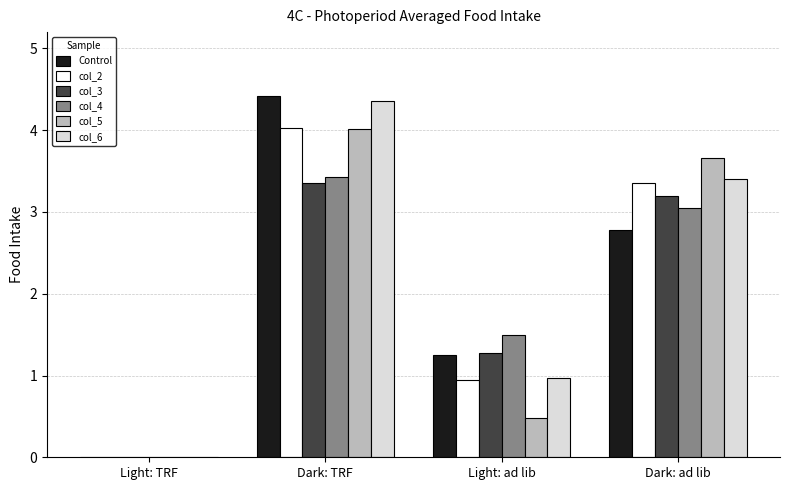

What is the sum of the col_5 values at Dark: ad lib and Light: ad lib?

4.1